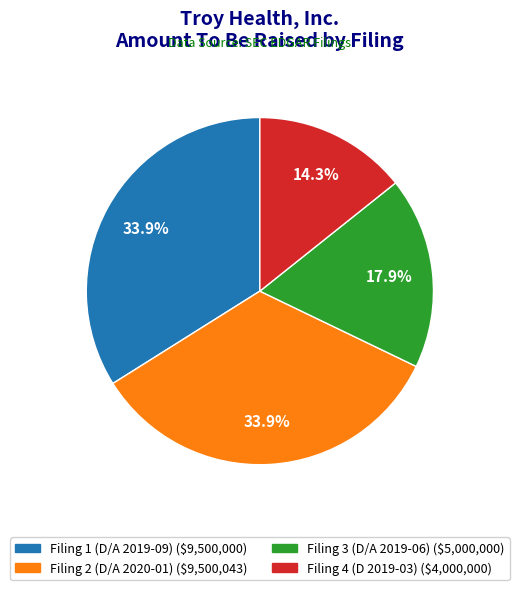

Is there any slice that represents more than half of the pie?

No